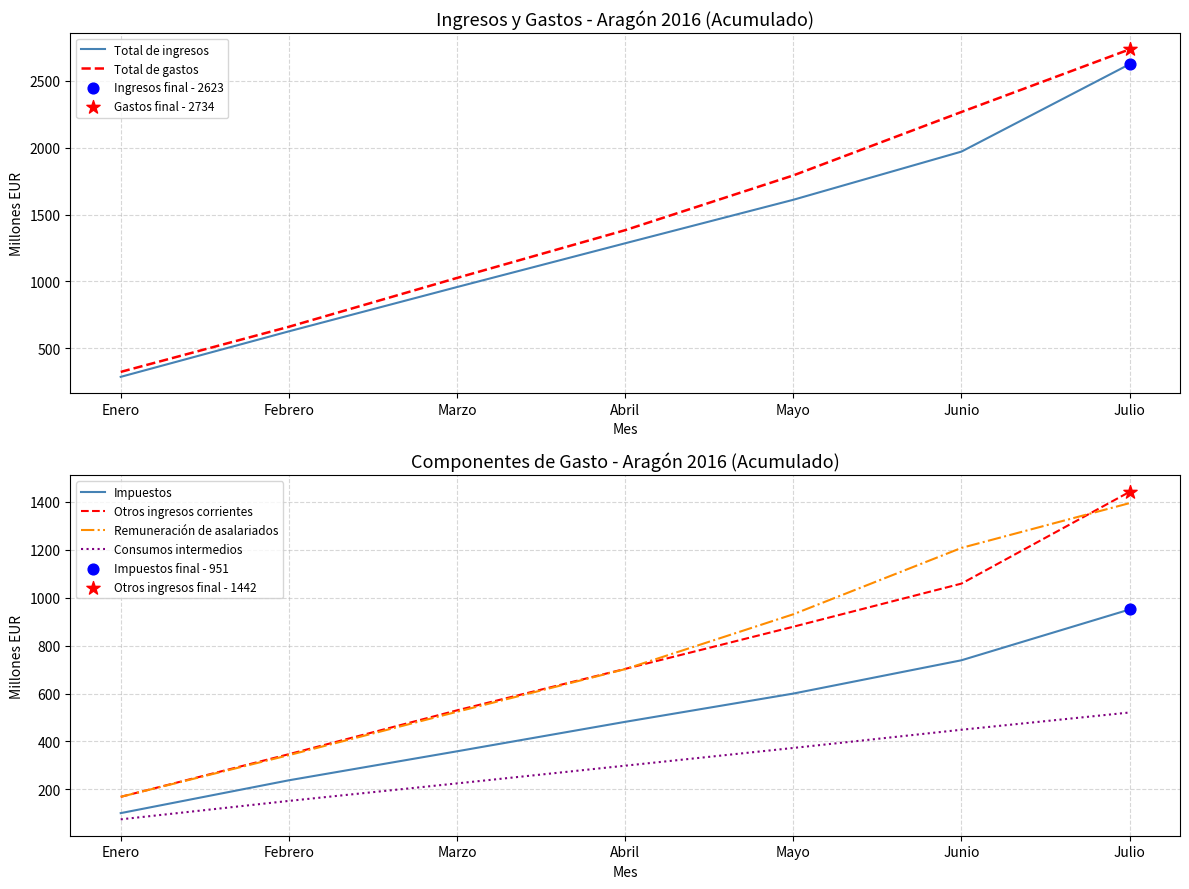

Which series contains the highest Y value?

Total de gastos